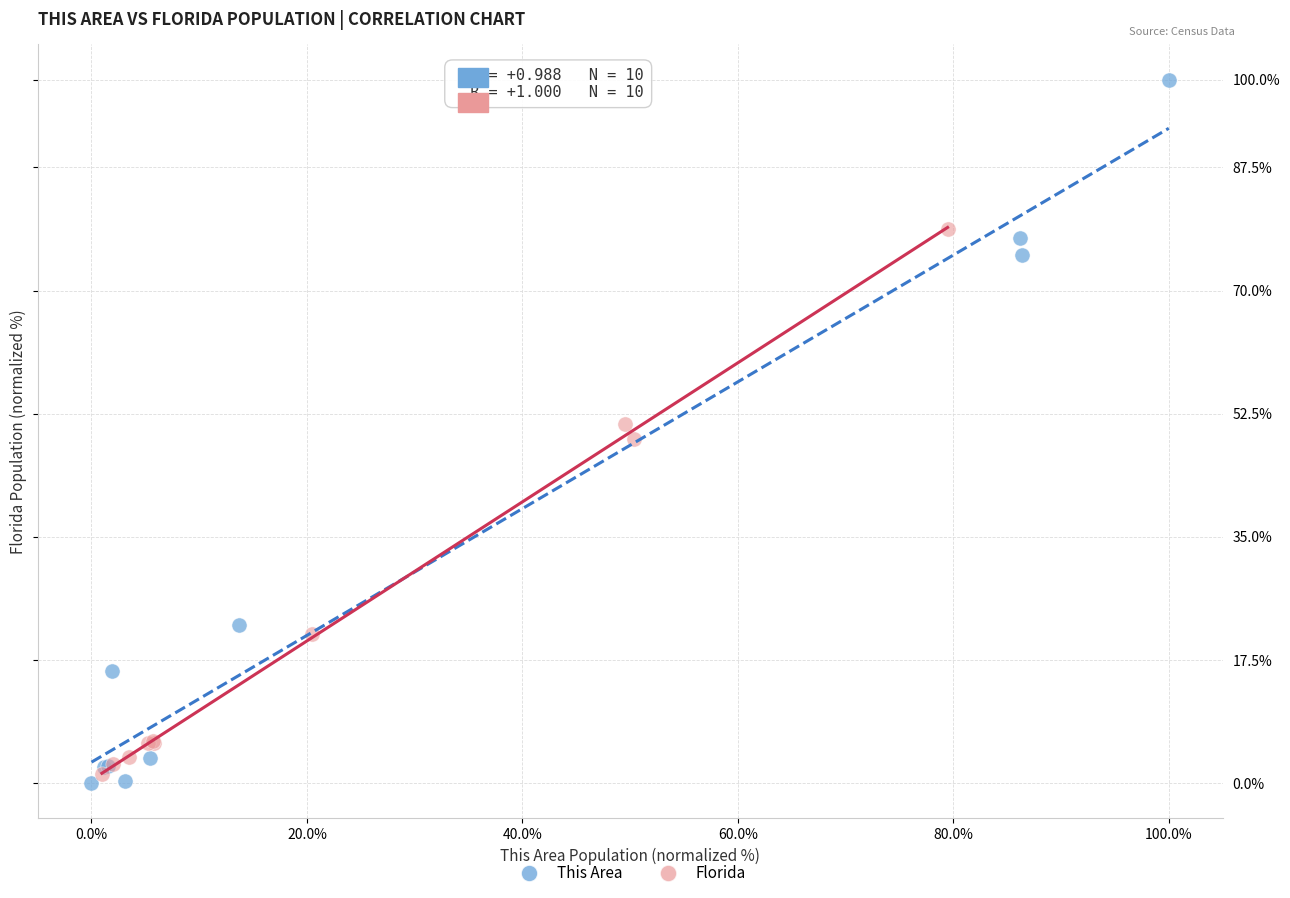

Which series has the widest spread of Y values?

This Area